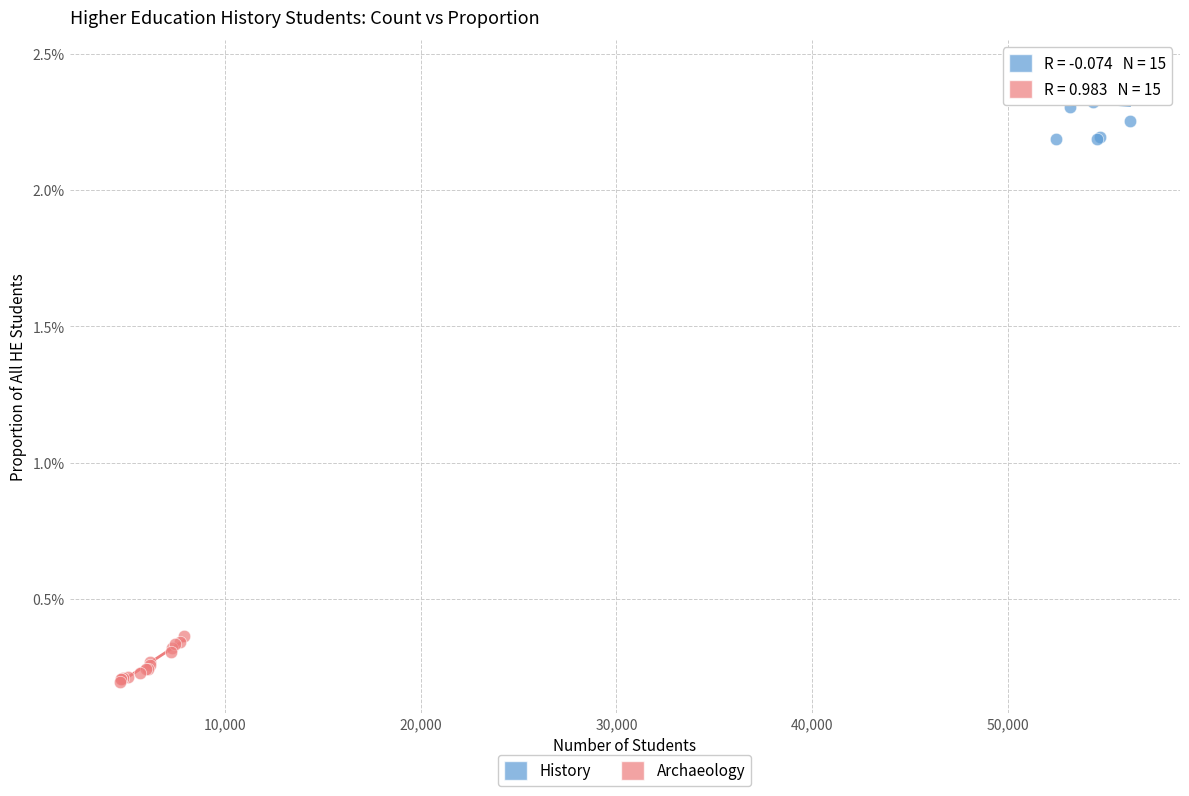

What are all the series names shown in the legend?

History, Archaeology